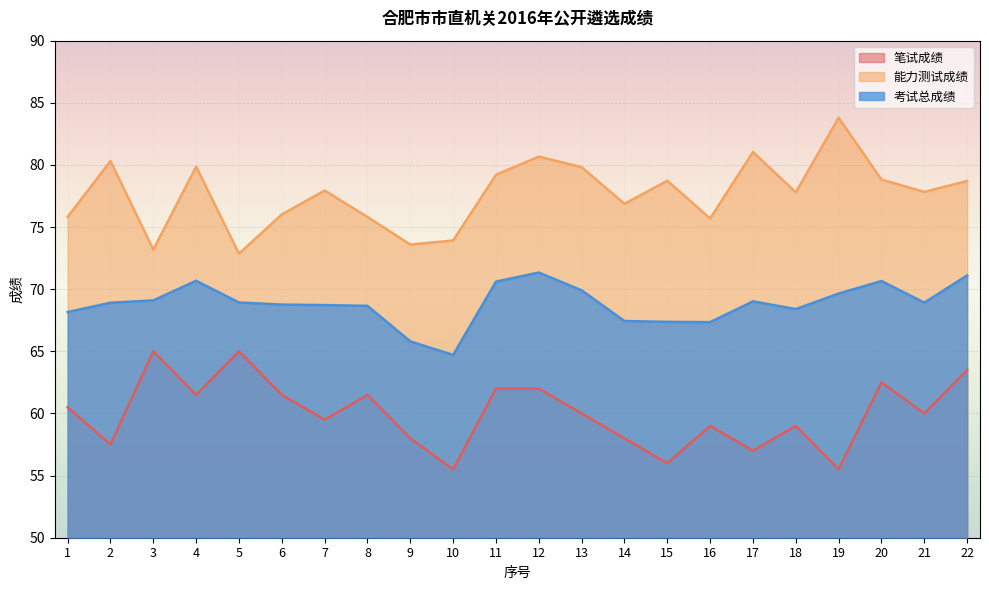

How many lines are shown in the chart?

3